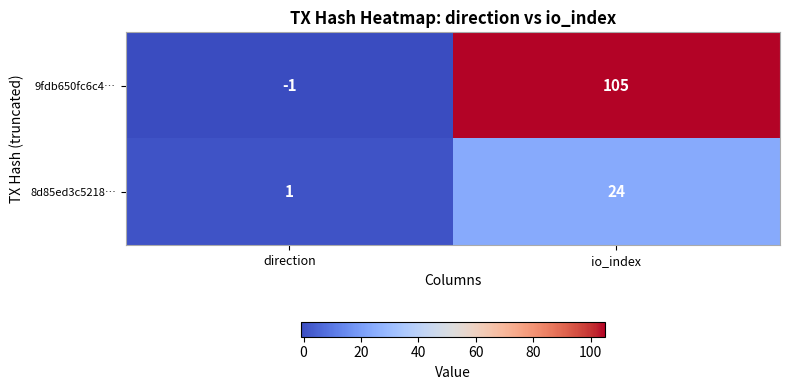

What is the difference between the maximum and minimum values in the 9fdb650fc6c4… series?

106